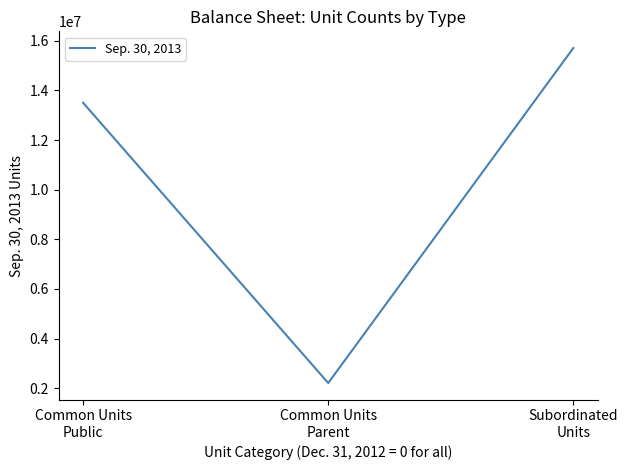

Between Common Units
Public and Common Units
Parent, which is larger?

Common Units
Public